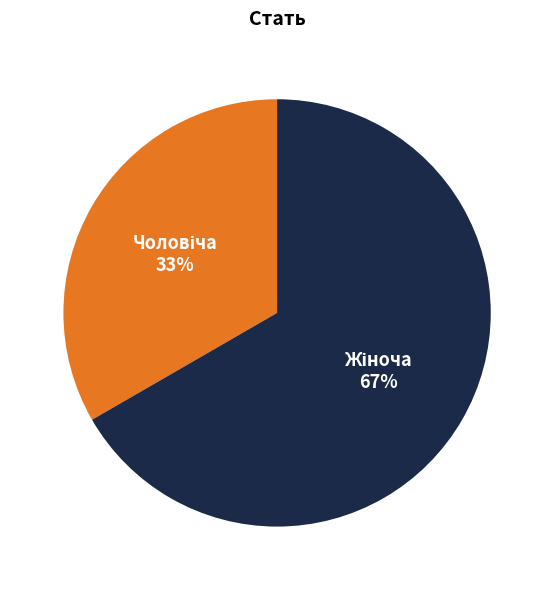

To the nearest percent, what is the average slice percentage?

50%